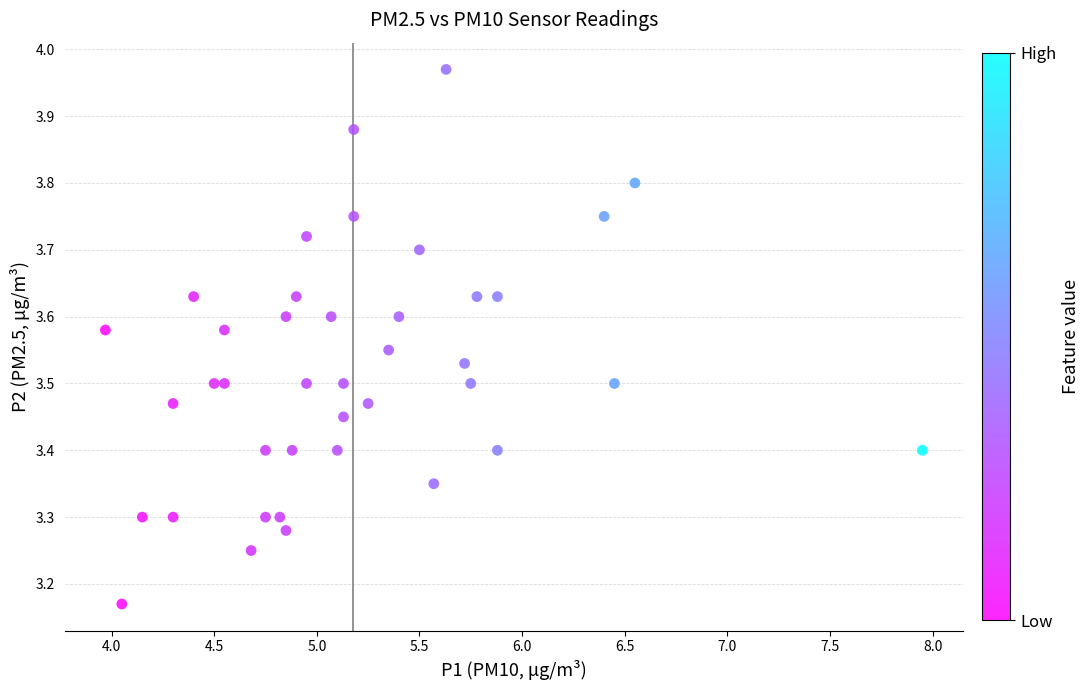

What is the range of Y values (max minus min)?

0.8